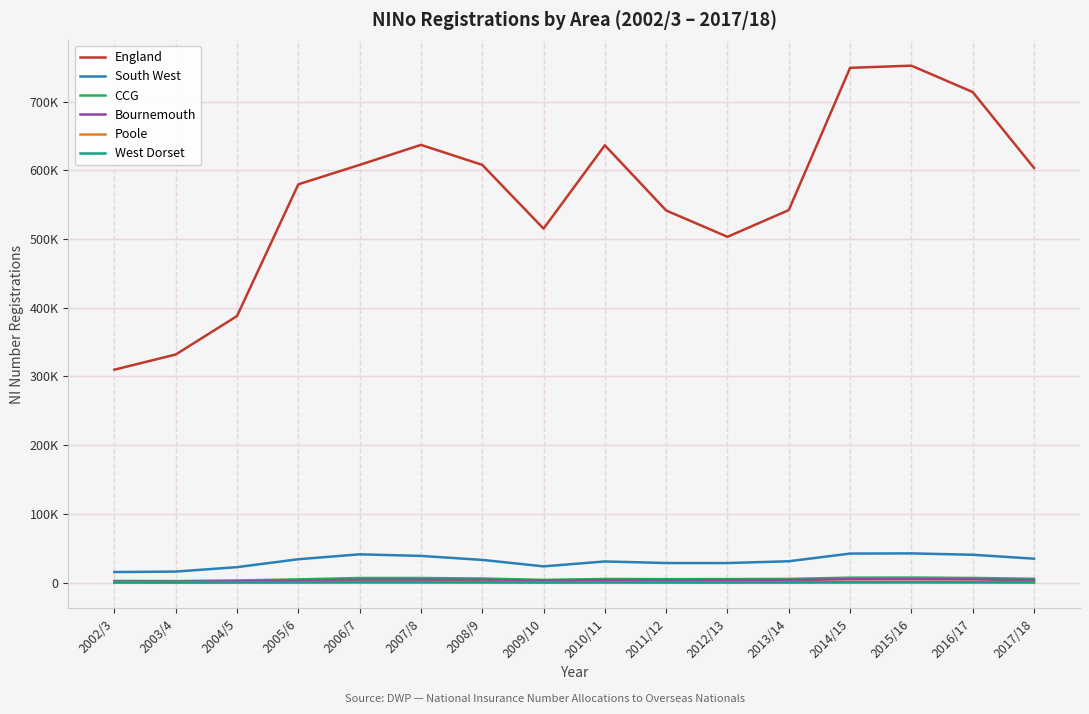

What is the difference between the CCG values at 2017/18 and 2002/3?

3070